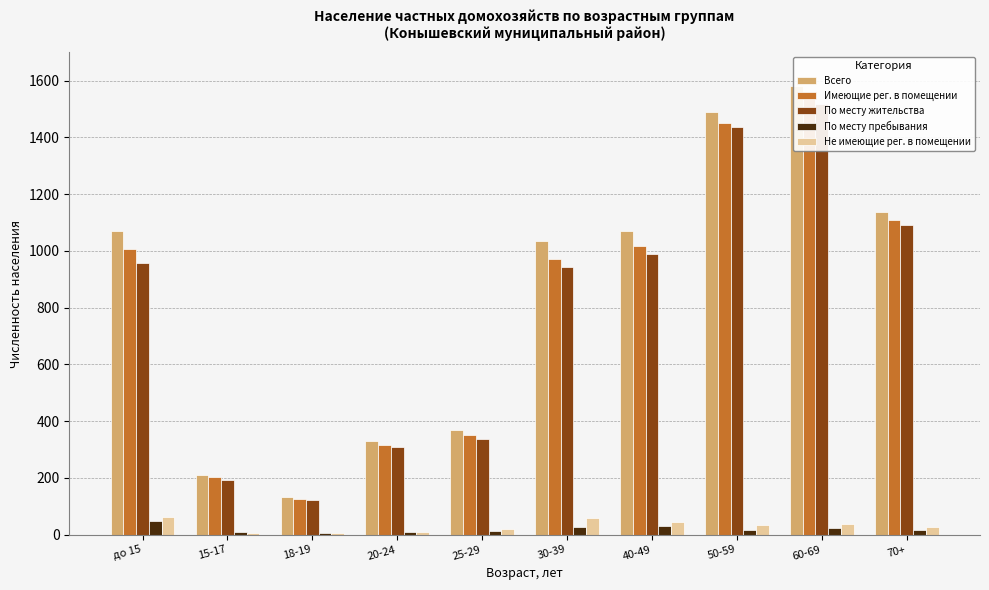

Which series has the largest total across all categories?

Всего